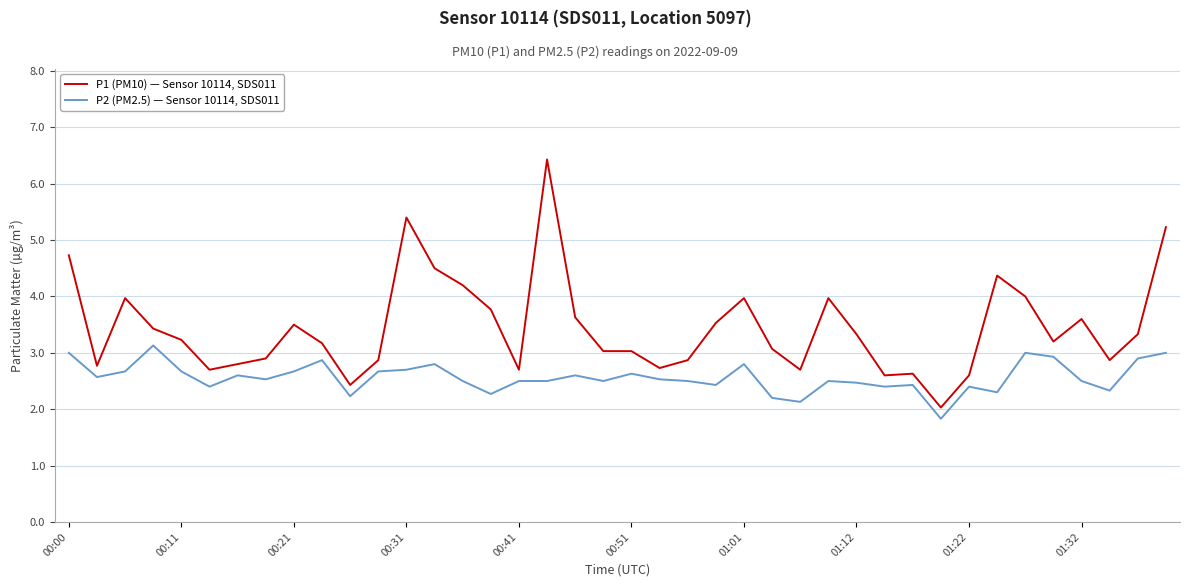

List the series in order of their peak value, lowest first.

P2 (PM2.5) — Sensor 10114, SDS011, P1 (PM10) — Sensor 10114, SDS011